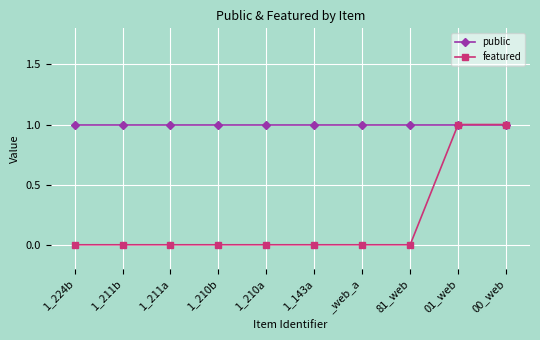

What is the value of the public point at the 6th from the left?

1